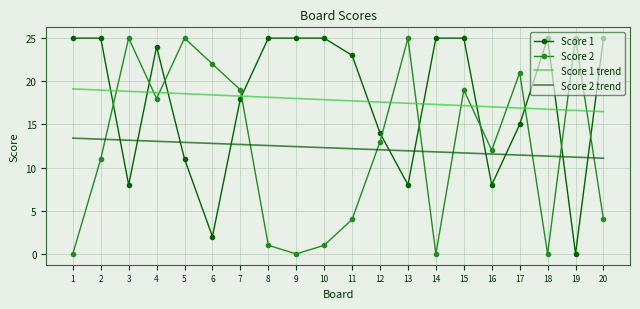

Rank the series at 4 from highest to lowest value.

Score 1, Score 1 trend, Score 2, Score 2 trend